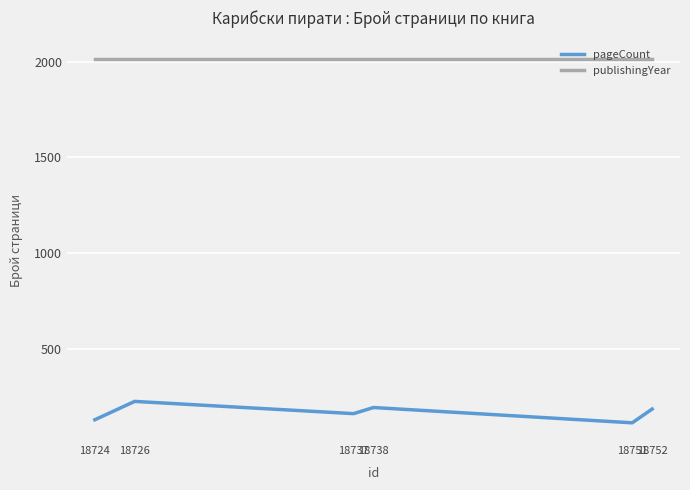

How many lines are shown in the chart?

2